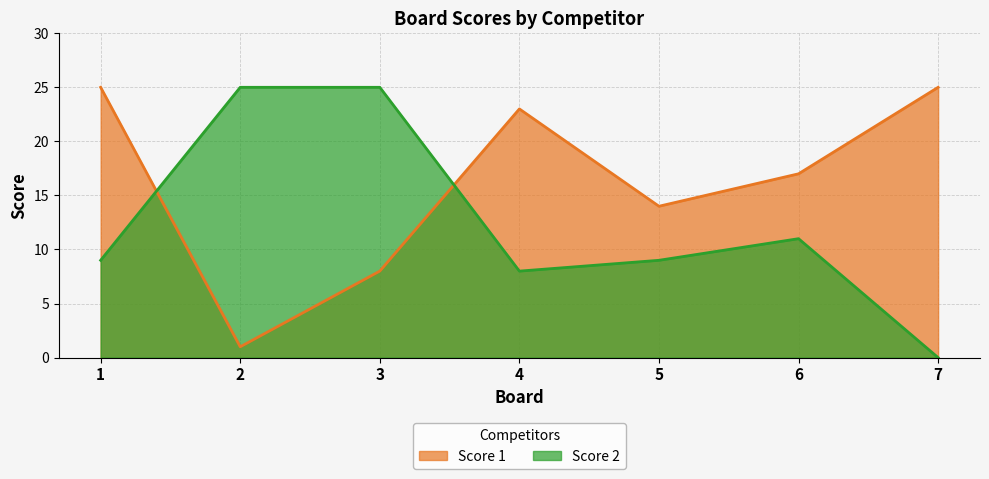

Which series changed the most between 3 and 5?

Score 2